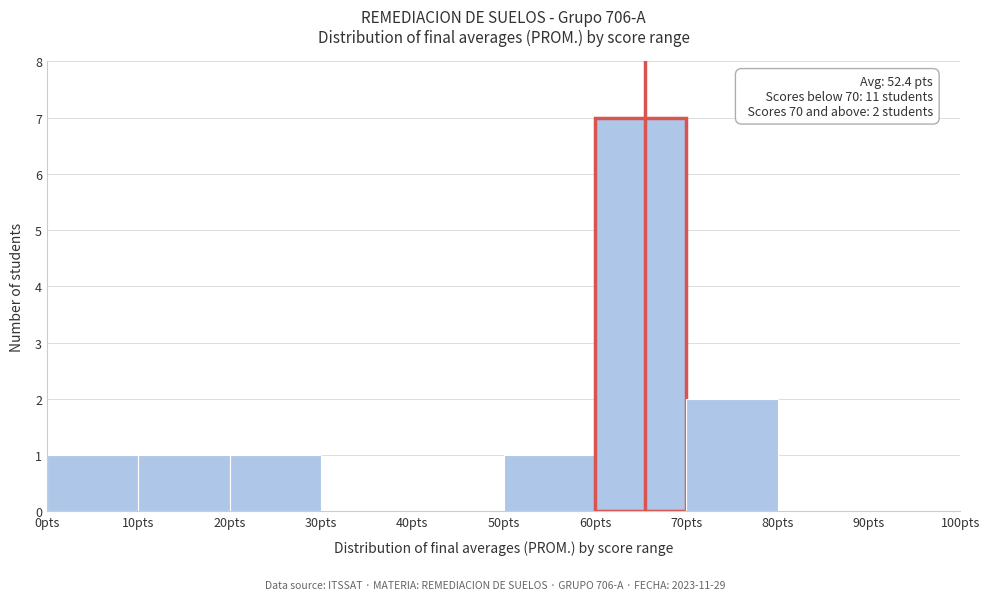

Over which range of the x-axis is the bar tallest?

60 to 70